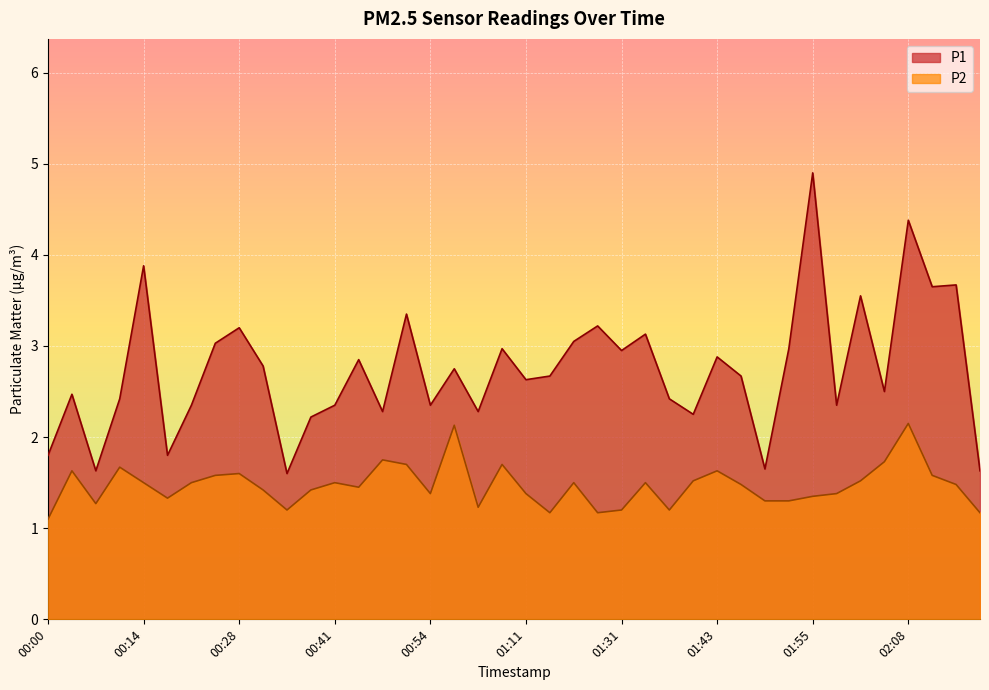

True or false: P2 and P1 cross at least once.

False